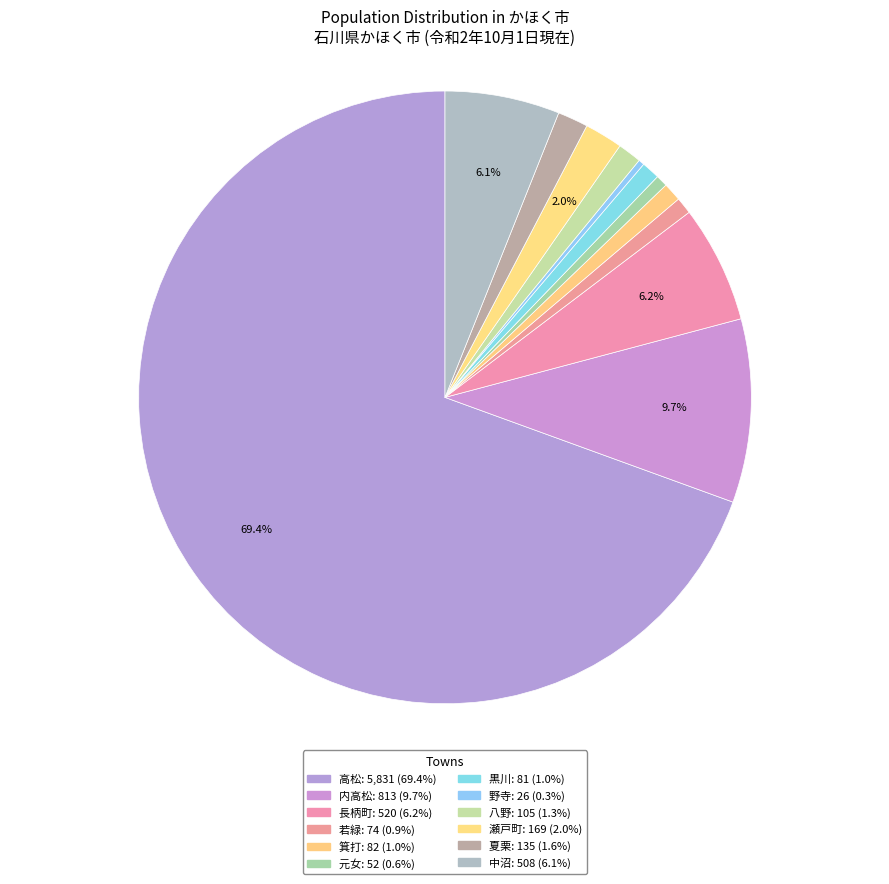

What is the ratio of the value at 中沼 to the value at 夏栗?

3.8